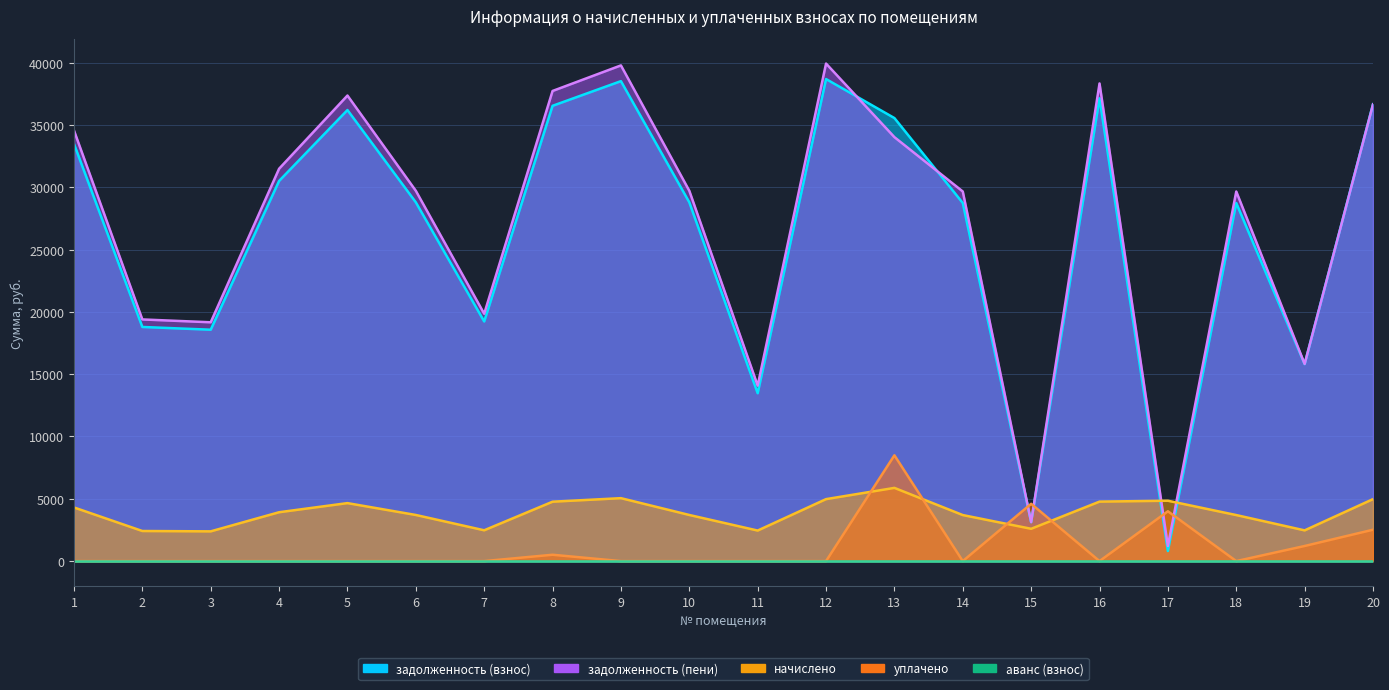

What is the difference between the second highest and minimum values in the уплачено series?

4598.0